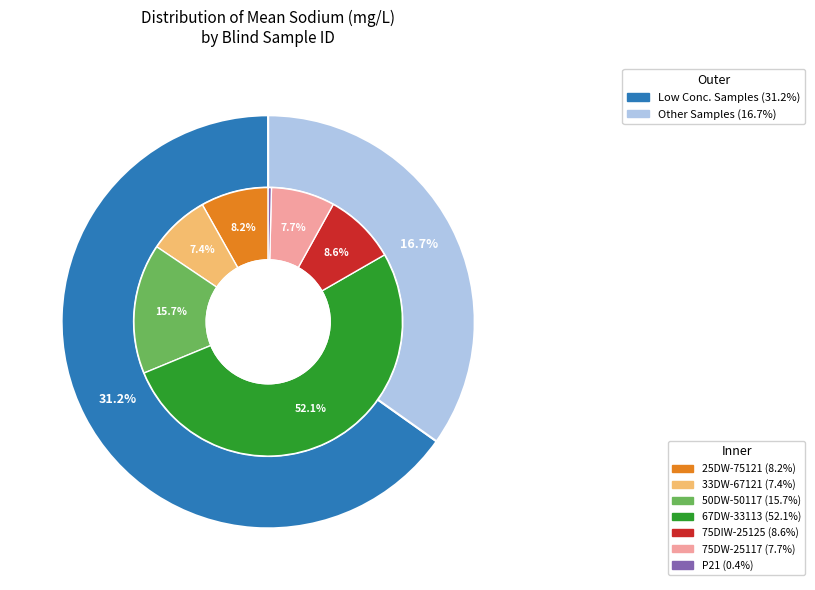

True or false: 75DW-25117 accounts for 2% of the total.

False